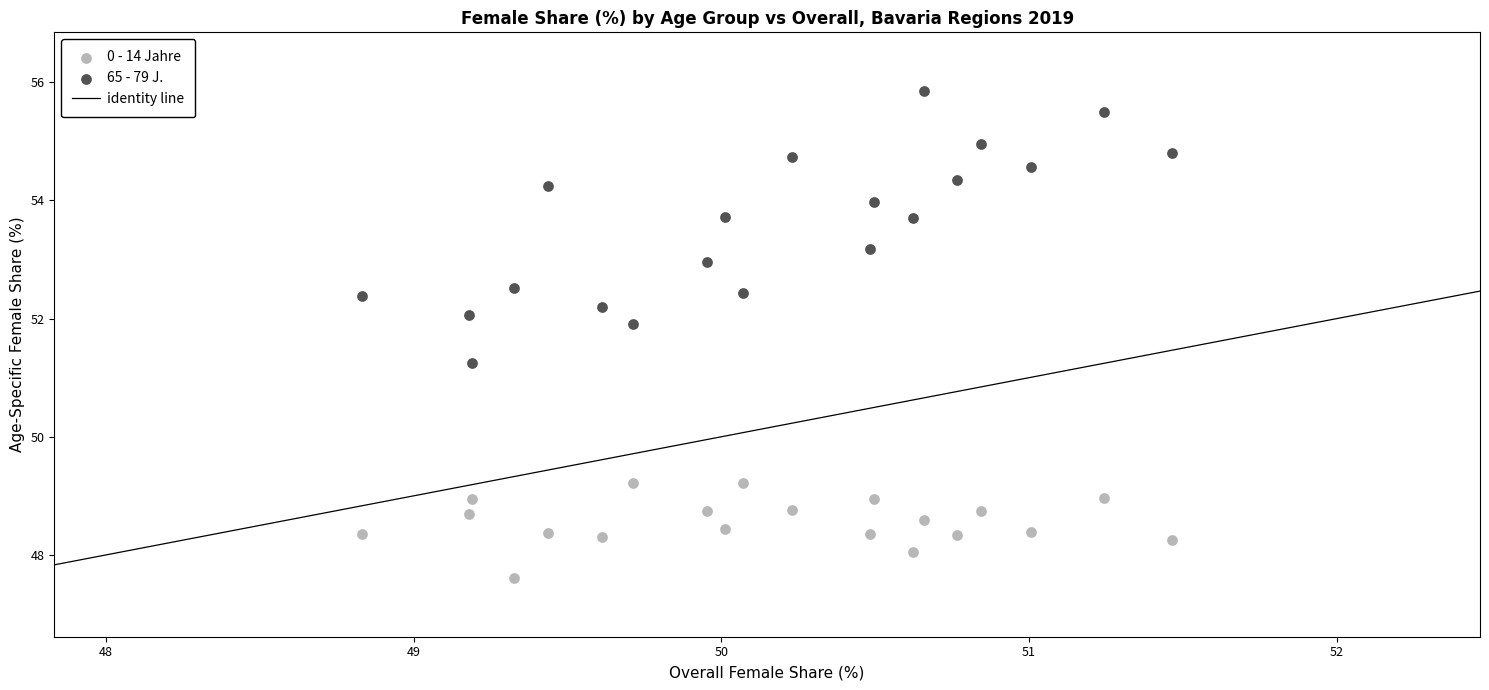

Across all data points, what is the range of Y values (max minus min)?

8.2